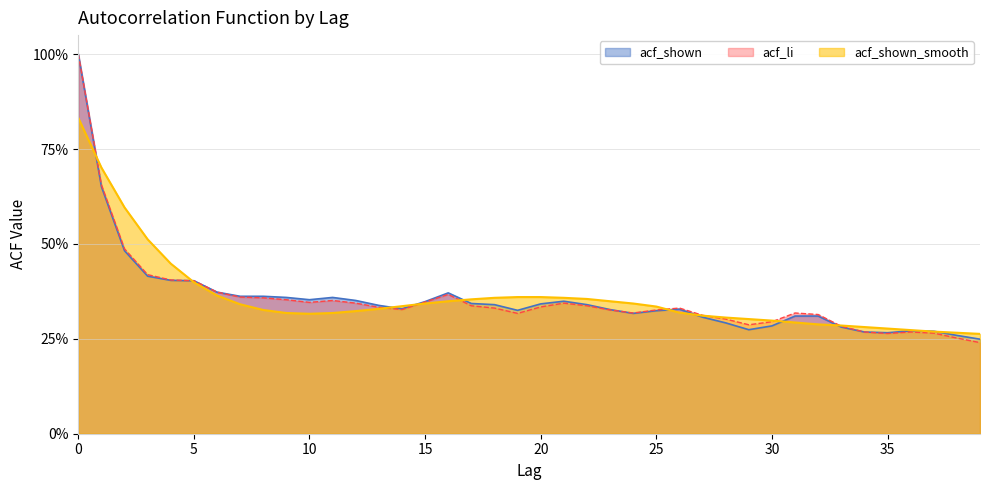

Does the chart display data point markers on the line(s)?

No